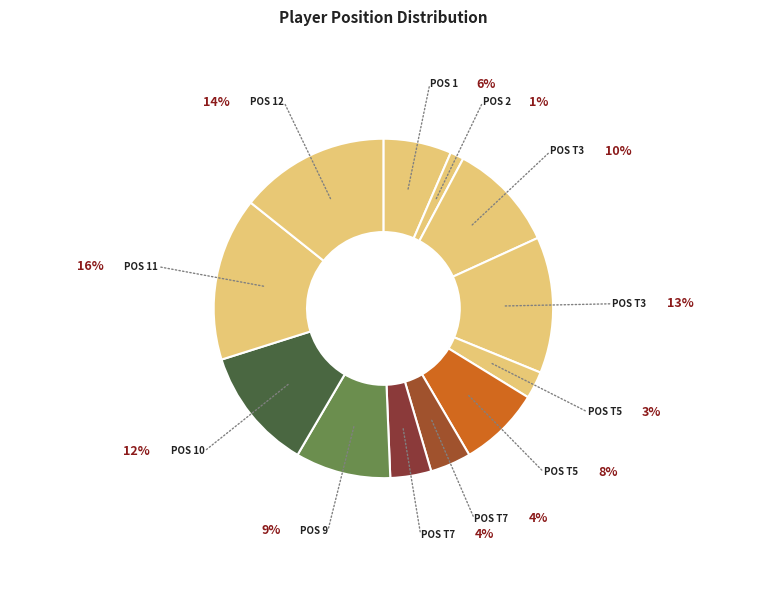

Which slice is the smallest?

2